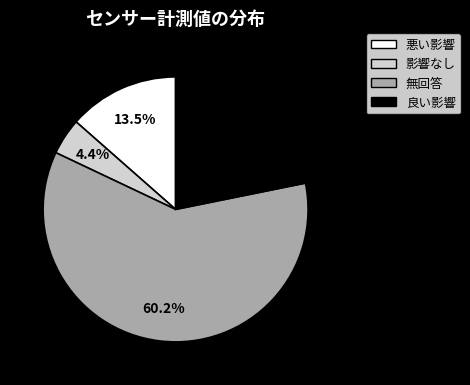

Is there any slice that represents more than half of the pie?

Yes